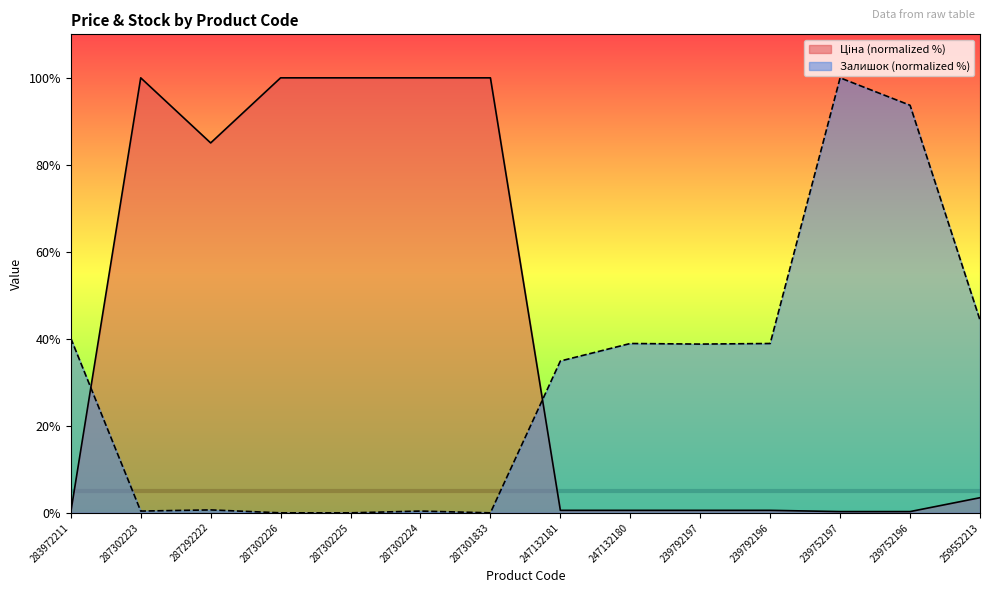

At how many categories does at least one series exceed 48?

8